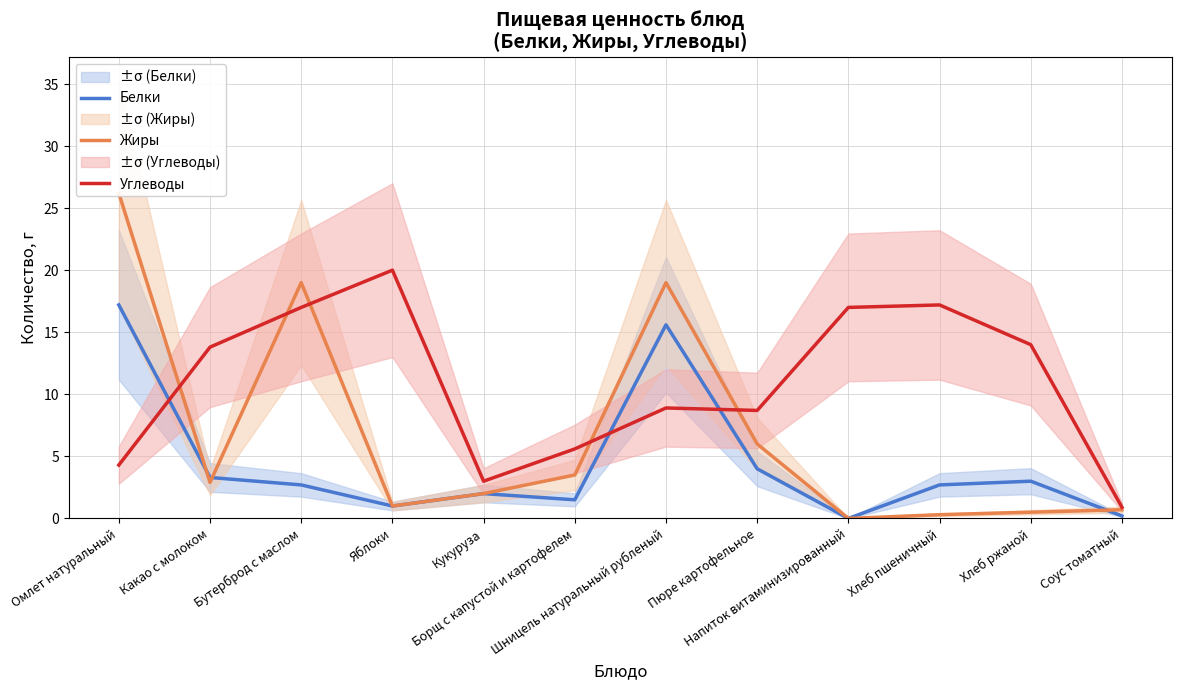

At which label is Жиры closest to 13?

Бутерброд с маслом